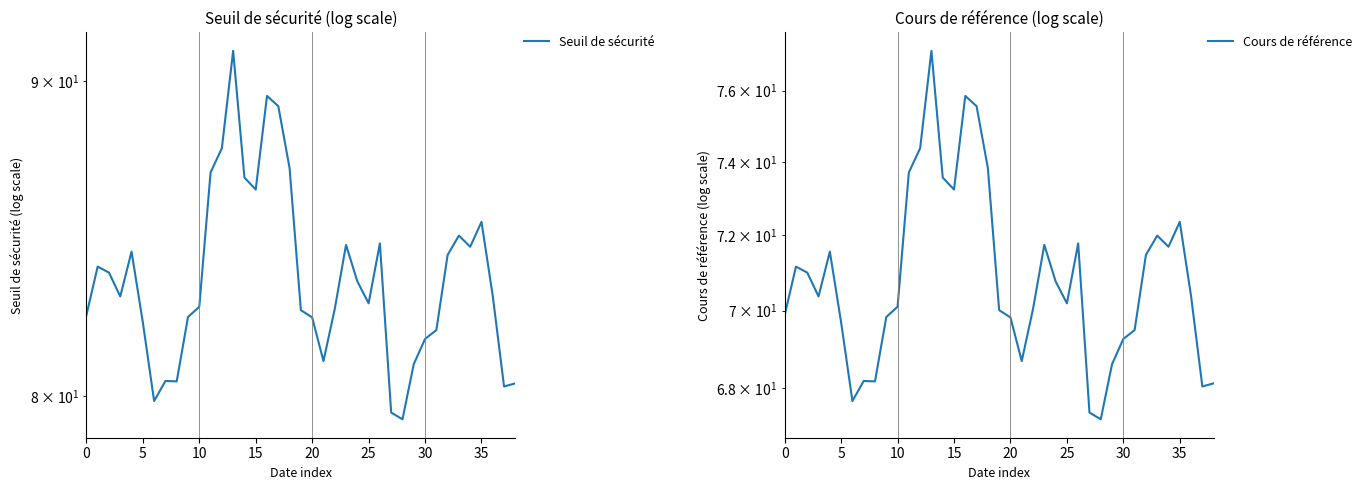

True or false: Cours de référence and Seuil de sécurité intersect in this chart.

False